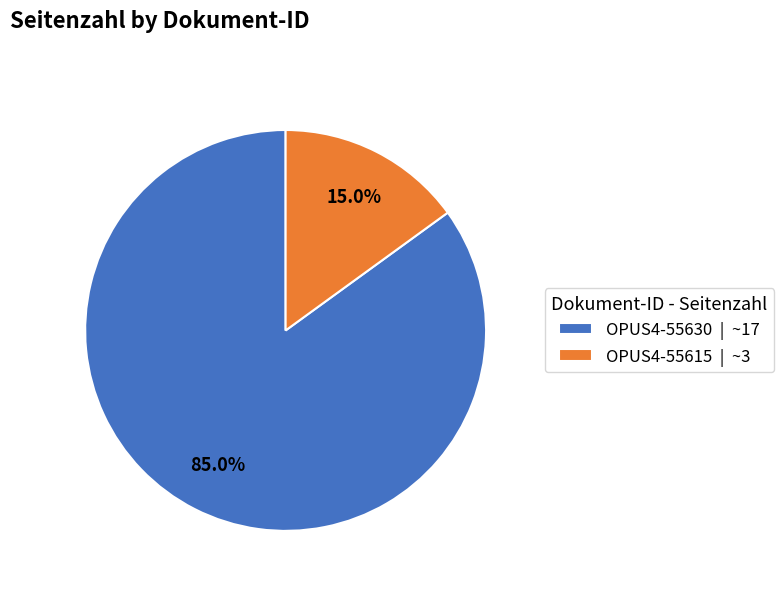

Count the number of slices in the pie.

2